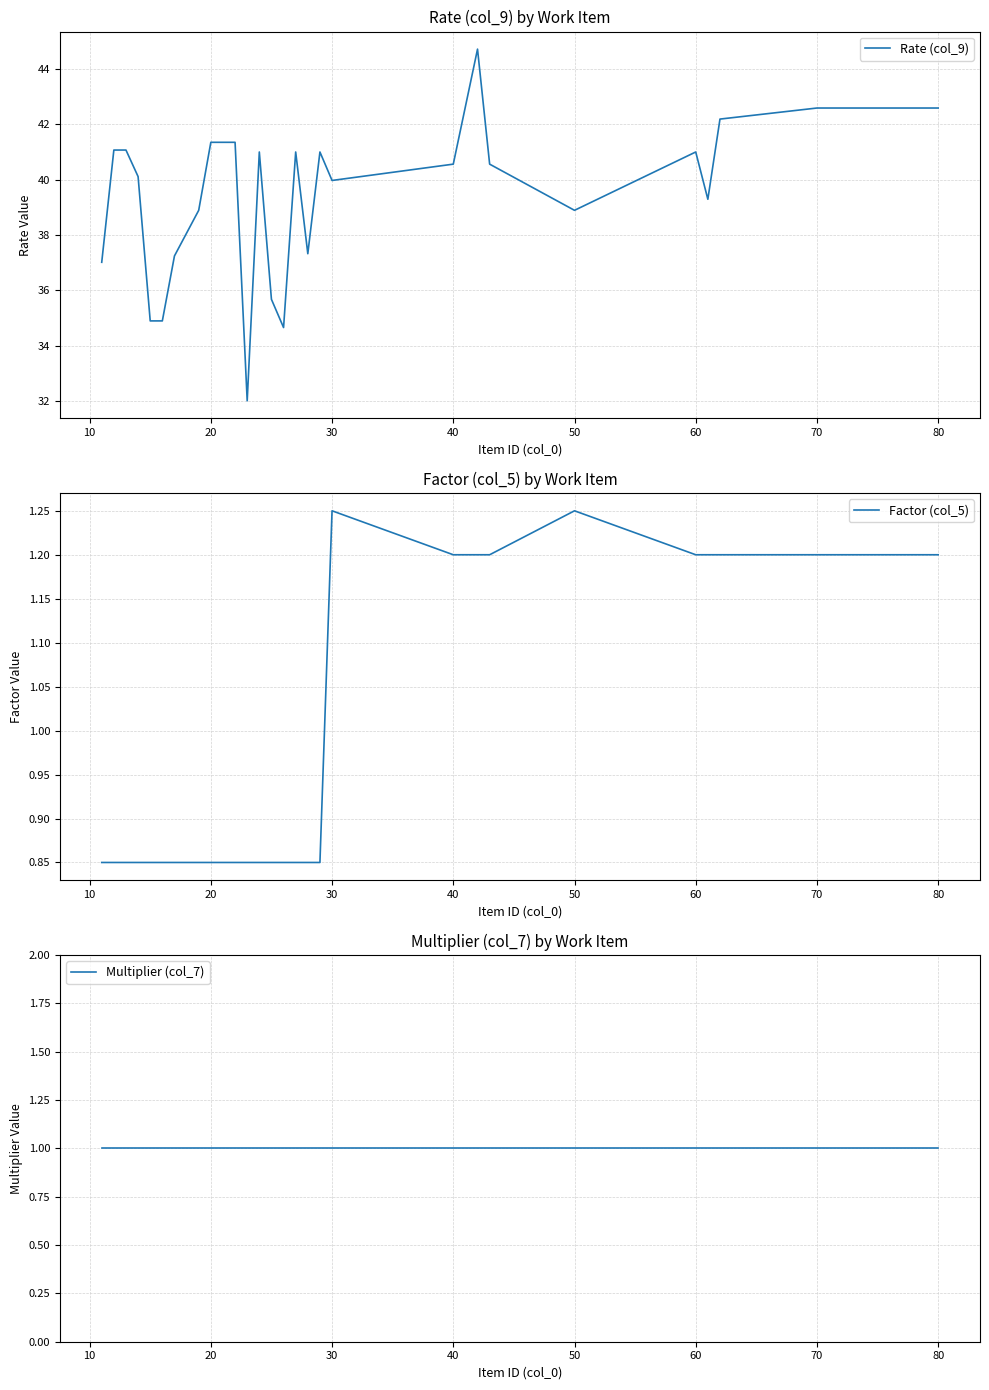

The value of Rate (col_9) at 80 is 42.6. True or false?

True